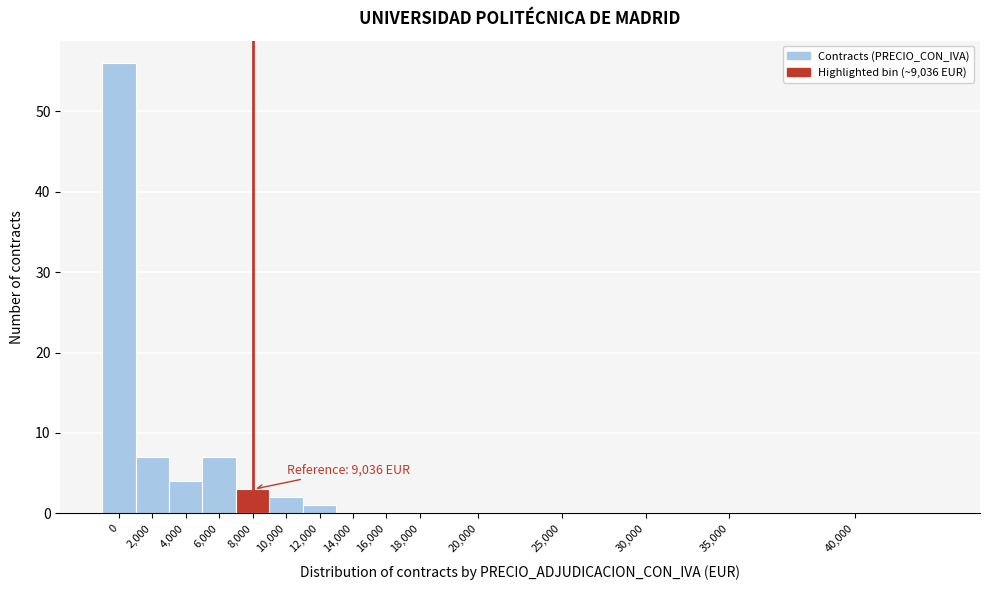

Reading right to left, extract all data points from this chart.

40,000=0	35,000=0	30,000=0	25,000=0	20,000=0	18,000=0	16,000=0	14,000=0	12,000=1	10,000=2	8,000=3	6,000=7	4,000=4	2,000=7	0=56